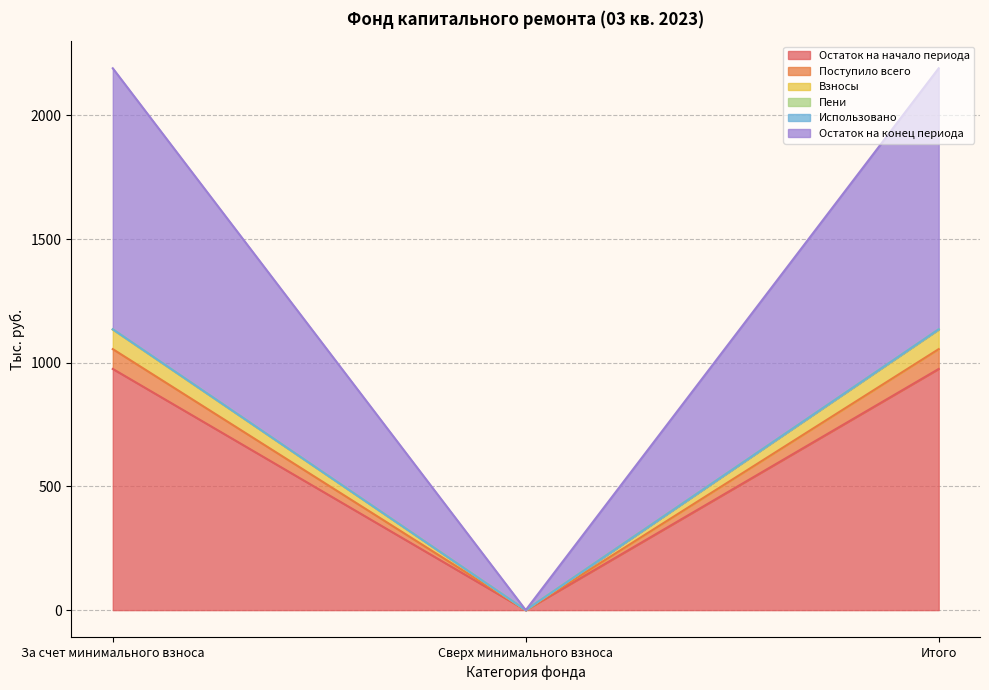

The Остаток на начало периода series shows 974.9 at Итого. True or false?

True